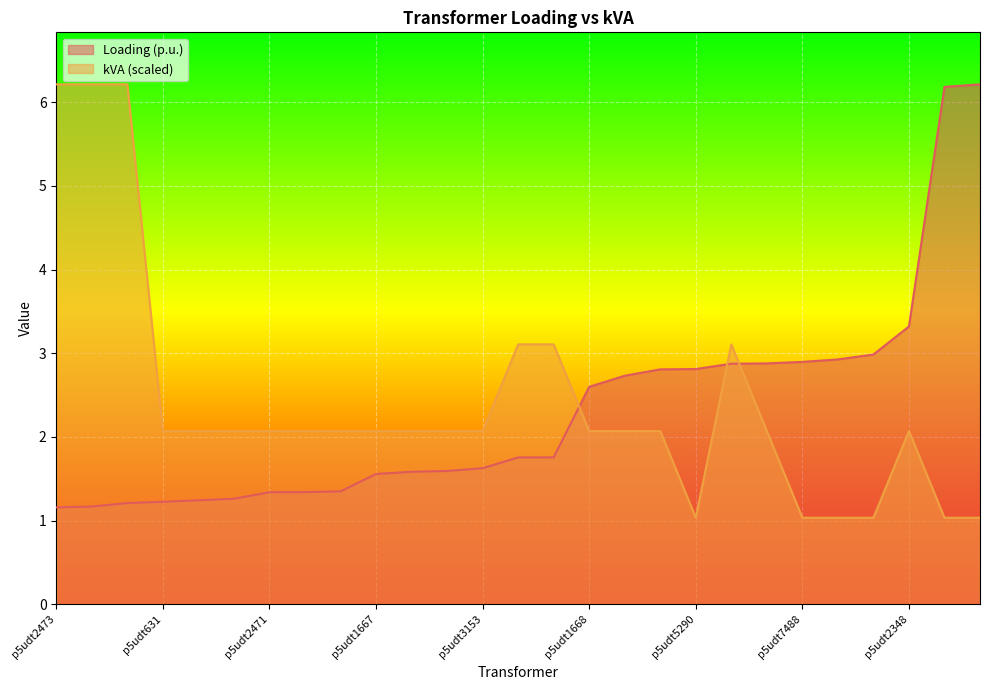

The value of kVA at p5udt3153 is 3.1. True or false?

False